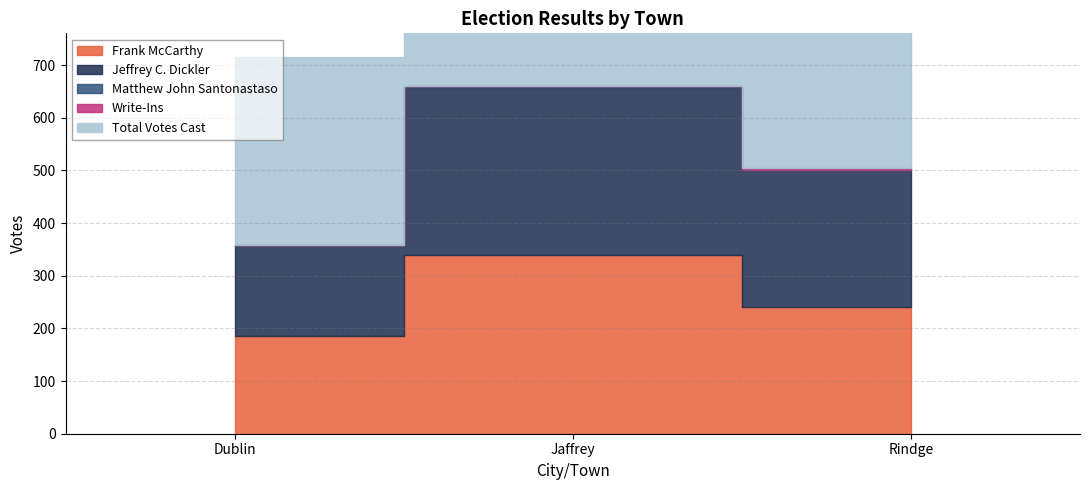

True or false: Jeffrey C. Dickler has a value of 319 at Jaffrey.

True